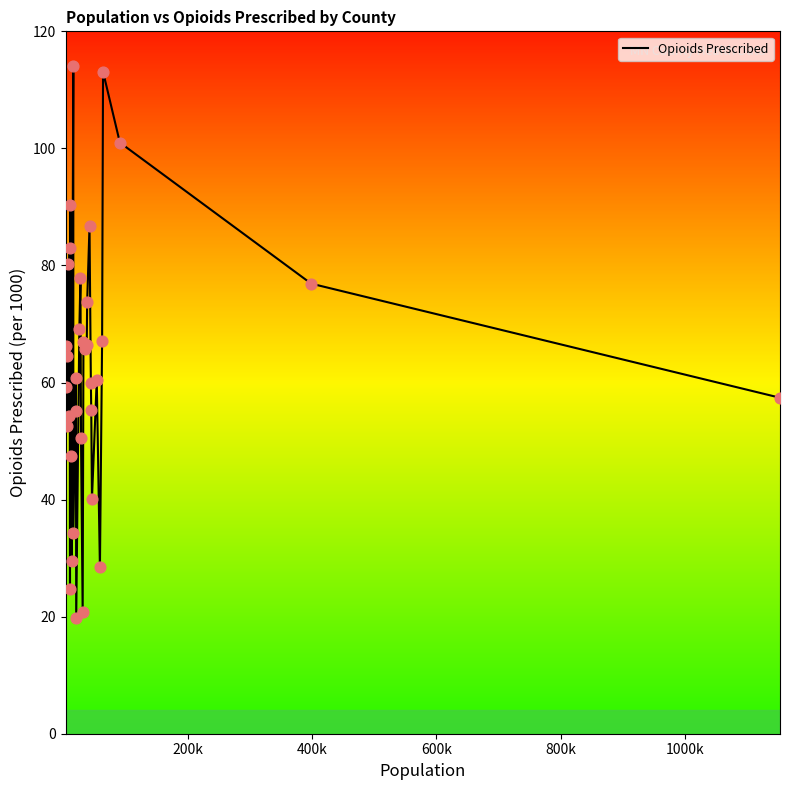

What is the difference between the maximum and minimum values?

94.3